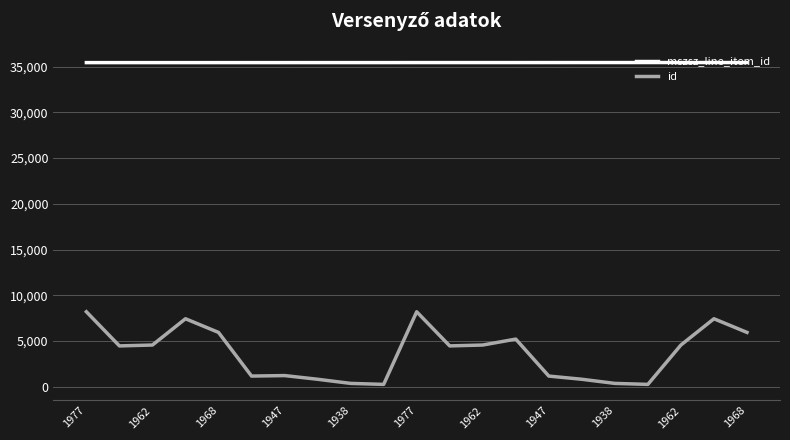

What is the greatest value displayed?

35446